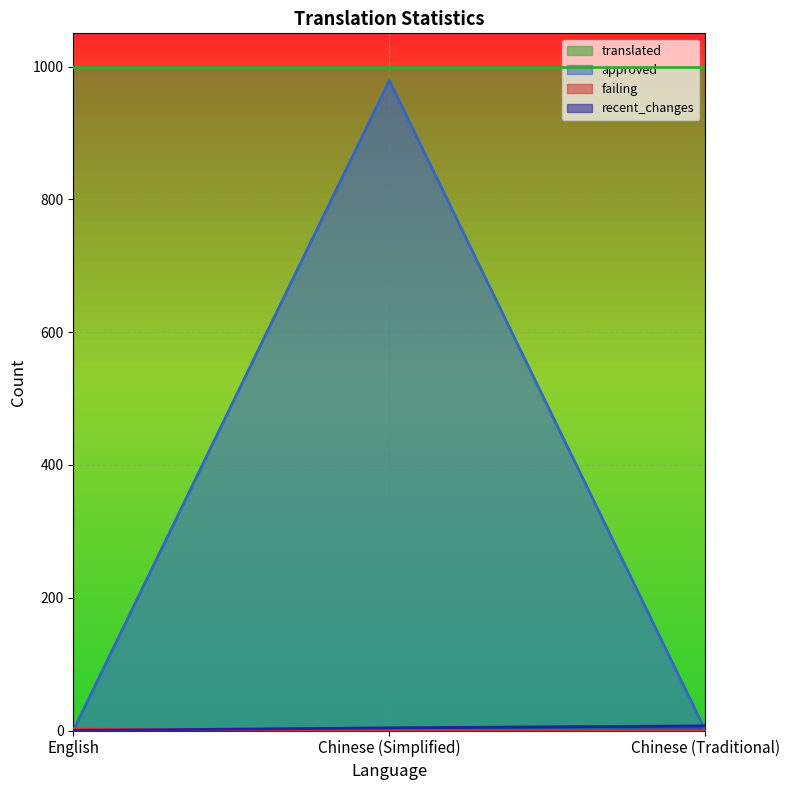

How many positive values does the recent_changes series have?

2